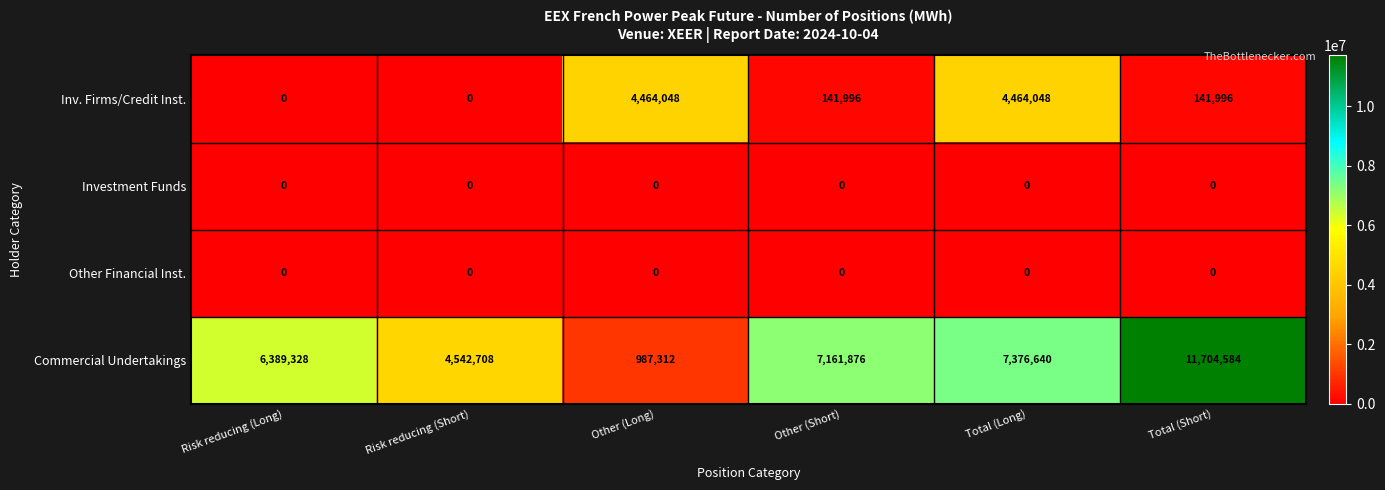

Reading left to right, extract all data points from this chart.

Inv. Firms/Credit Inst.: Risk reducing (Long)=0	Risk reducing (Short)=0	Other (Long)=4464048	Other (Short)=141996	Total (Long)=4464048	Total (Short)=141996
Investment Funds: Risk reducing (Long)=0	Risk reducing (Short)=0	Other (Long)=0	Other (Short)=0	Total (Long)=0	Total (Short)=0
Other Financial Inst.: Risk reducing (Long)=0	Risk reducing (Short)=0	Other (Long)=0	Other (Short)=0	Total (Long)=0	Total (Short)=0
Commercial Undertakings: Risk reducing (Long)=6389328	Risk reducing (Short)=4542708	Other (Long)=987312	Other (Short)=7161876	Total (Long)=7376640	Total (Short)=11704584